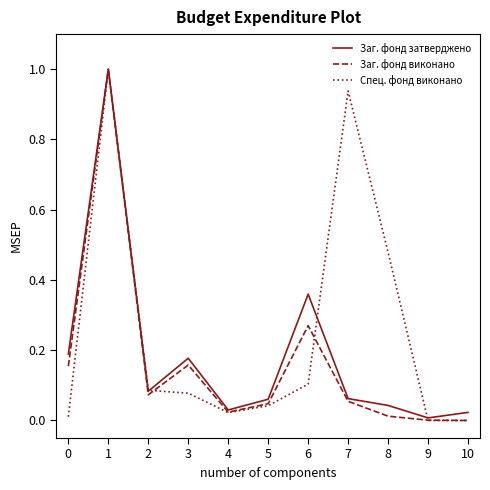

What is the maximum value for Заг. фонд затверджено?

1.0